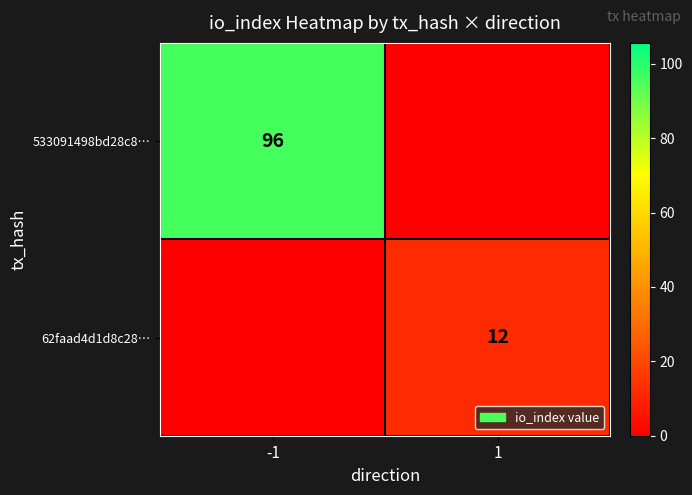

What is the spread (max minus min) of values at -1?

96